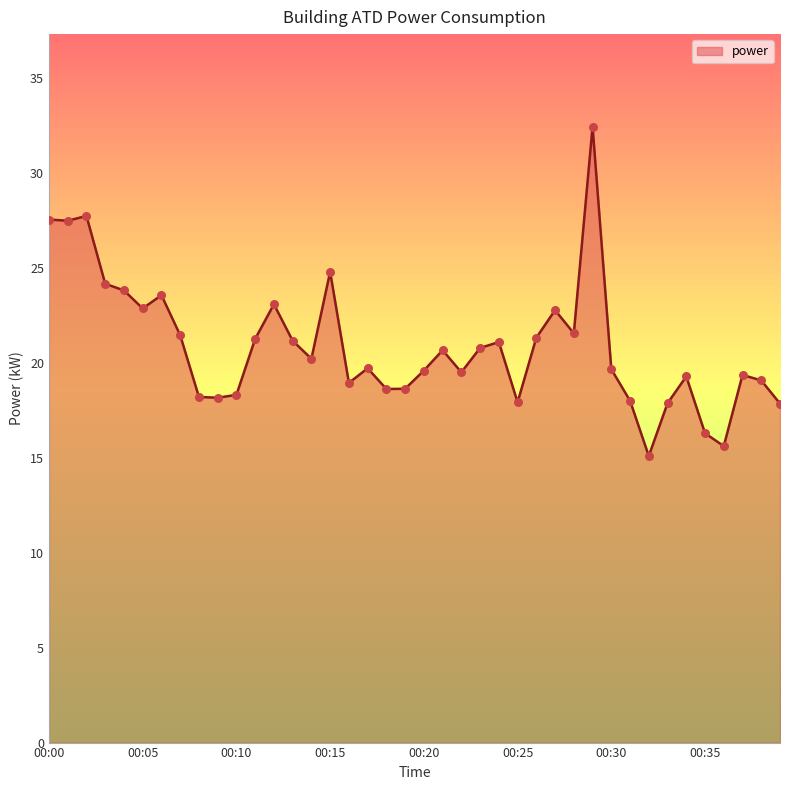

What is the minimum value shown in the chart?

15.1